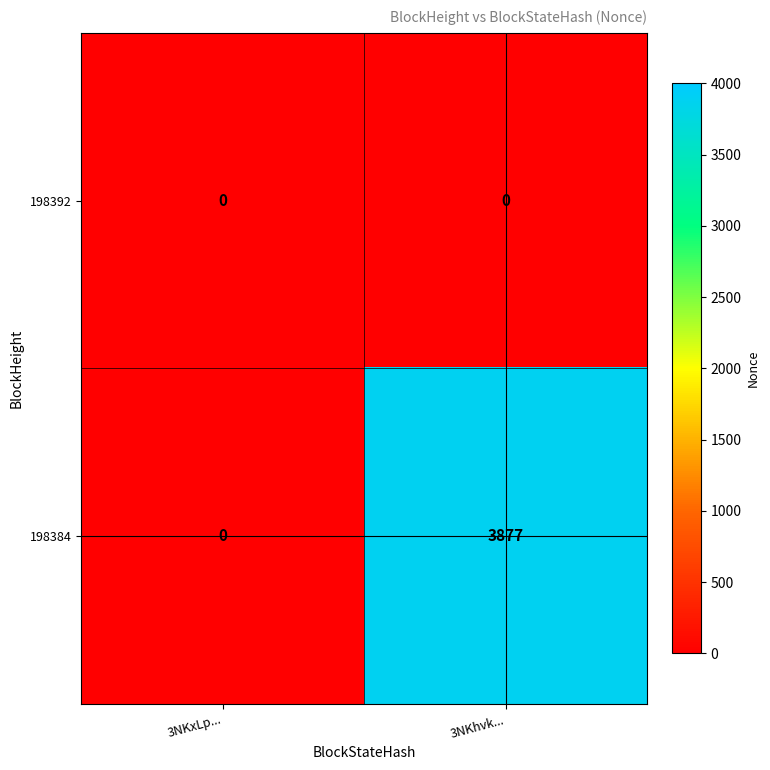

Which series has the largest total across all categories?

198384